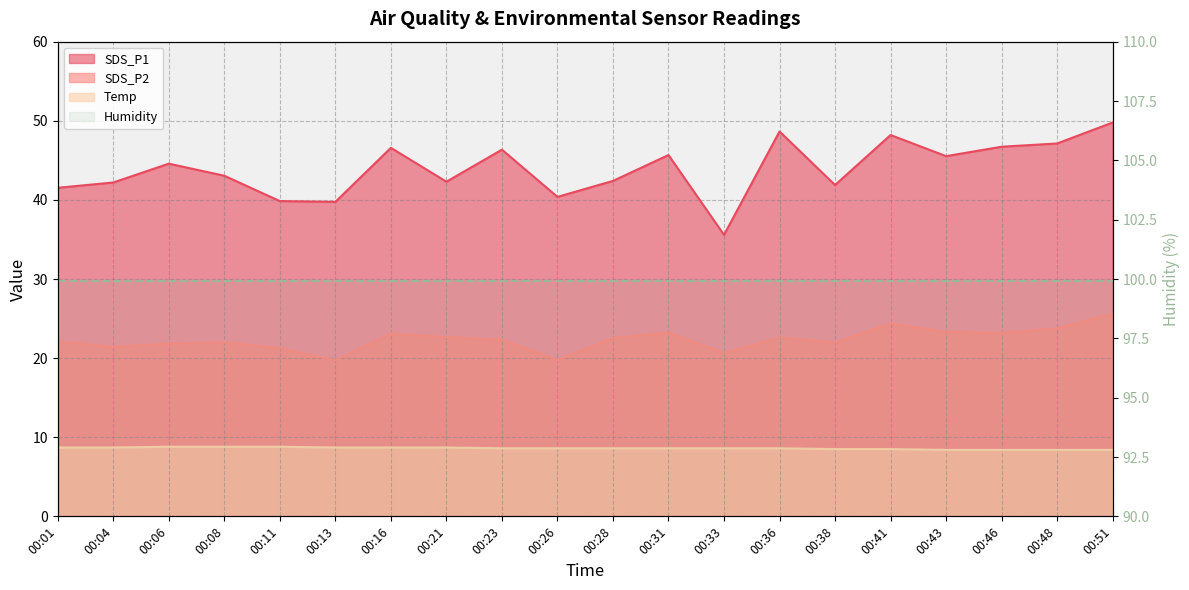

Reading left to right, list all the values displayed in this chart.

SDS_P1: 41.5	42.2	44.6	43.0	39.9	39.8	46.6	42.3	46.4	40.4	42.4	45.7	35.6	48.6	41.9	48.2	45.5	46.7	47.1	49.8
SDS_P2: 22.1	21.4	21.8	22.0	21.3	19.7	23.1	22.6	22.4	19.8	22.6	23.2	20.7	22.6	22.0	24.4	23.3	23.2	23.8	25.6
Temp: 8.7	8.7	8.8	8.8	8.8	8.7	8.7	8.7	8.6	8.6	8.6	8.6	8.6	8.6	8.5	8.5	8.4	8.4	8.4	8.4